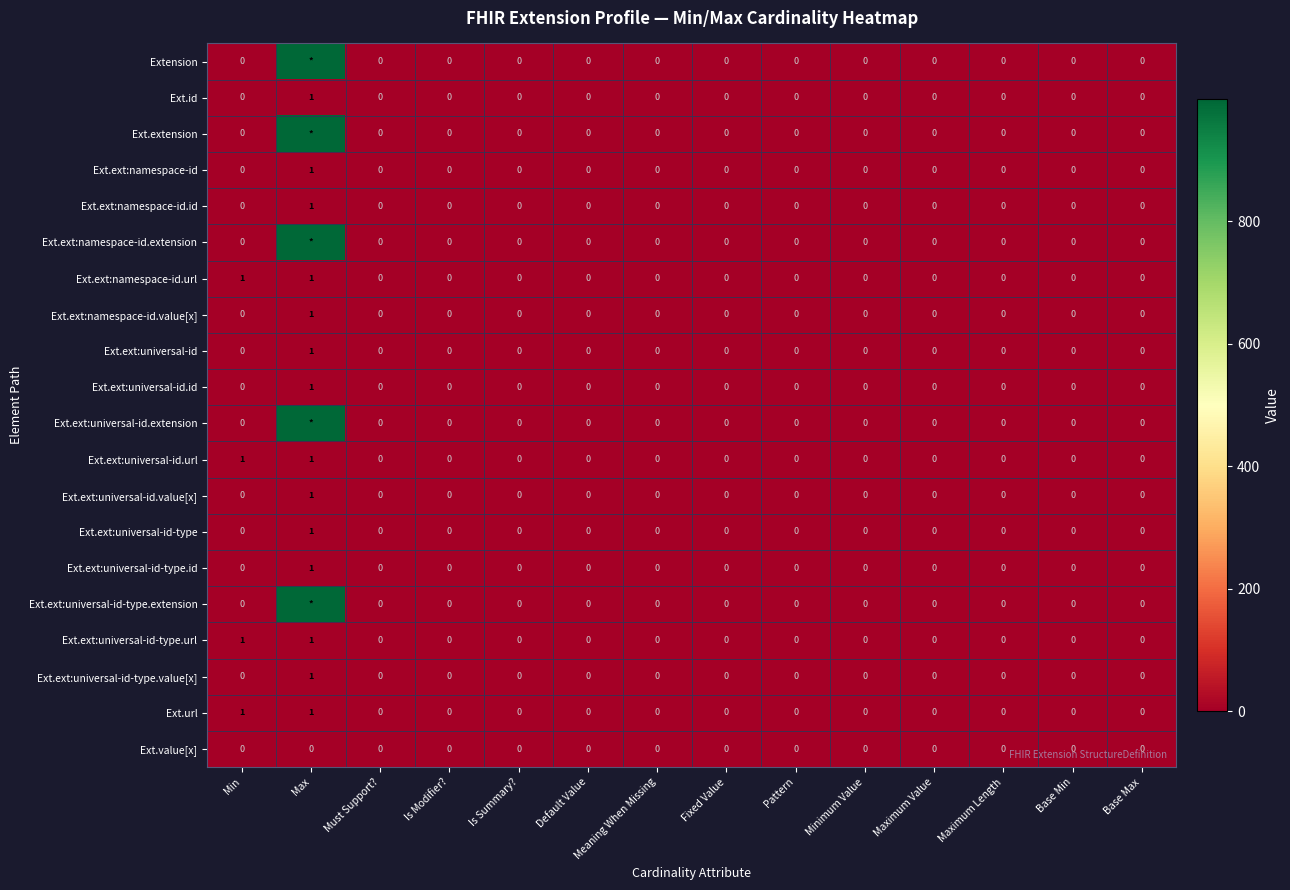

True or false: Ext.ext:universal-id.value[x] has a value of 1 at Default Value.

False